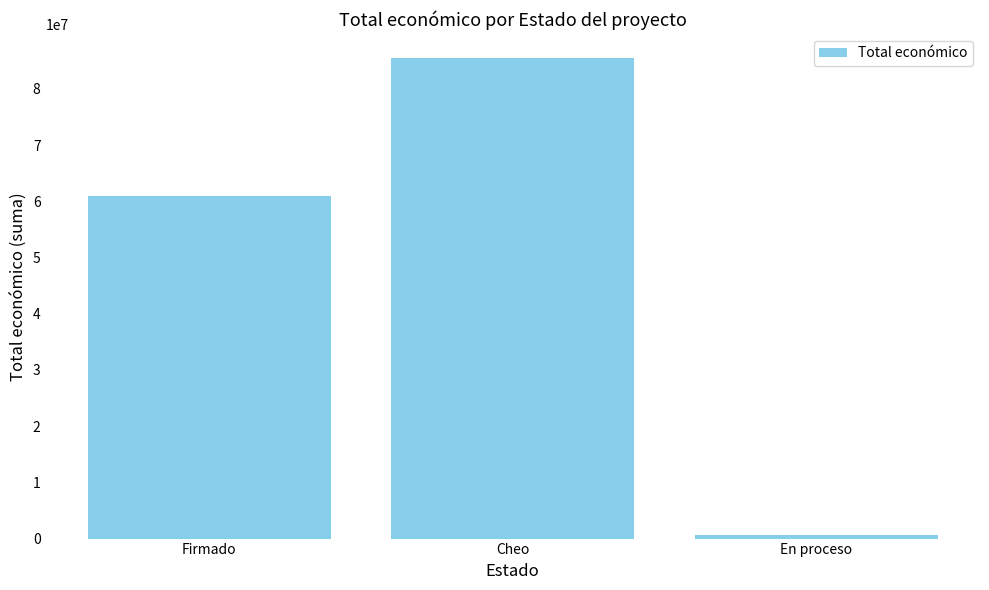

Reading left to right, extract all data points from this chart.

Firmado=60870165	Cheo=85477616	En proceso=720000